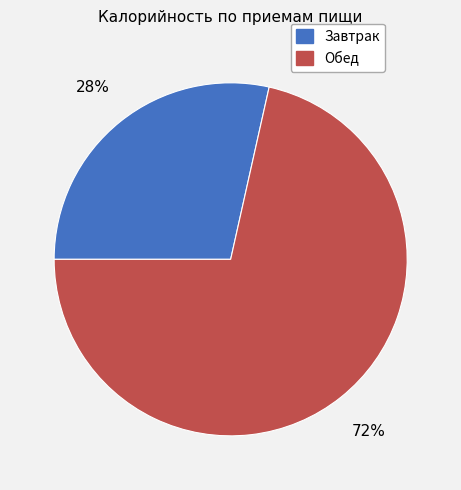

Which has a higher value, Завтрак or Обед?

Обед